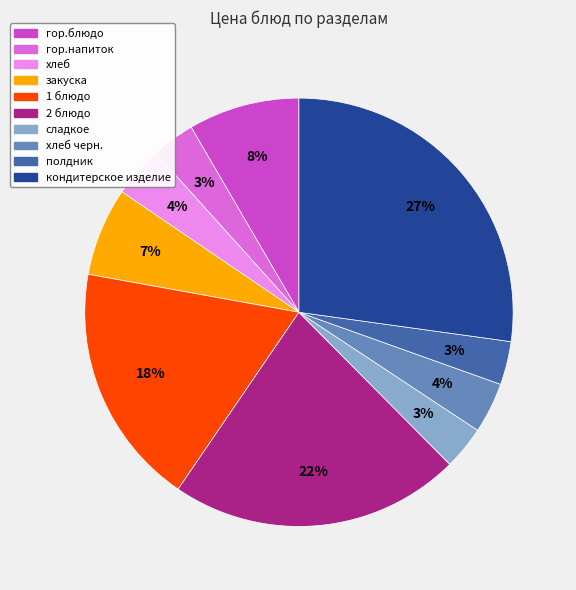

What percentage is the хлеб черн. slice, to the nearest percent?

4%